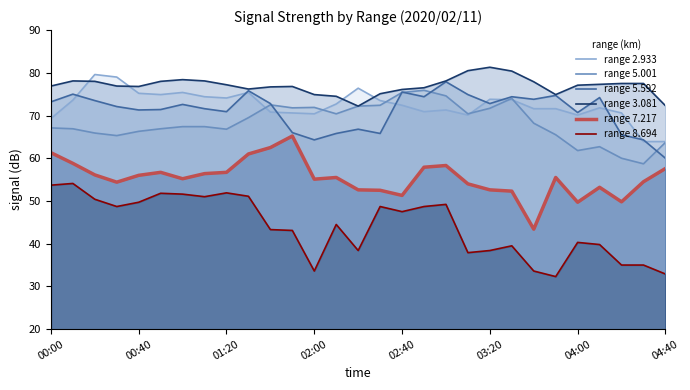

Reading right to left, transcribe all the data shown in this chart.

range 2.933: 63.9	63.9	70.6	71.8	70.1	71.6	71.6	73.7	73.8	70.1	71.3	70.9	72.4	73.5	76.4	72.7	70.4	70.6	70.8	75.4	74.1	74.4	75.4	74.9	75.2	79.0	79.6	73.6	69.3
range 5.001: 63.7	58.7	60.0	62.7	61.8	65.5	68.2	74.0	71.7	70.4	74.6	75.9	75.4	72.4	72.2	70.4	71.9	71.8	72.5	69.5	66.8	67.4	67.4	66.9	66.3	65.3	65.9	66.9	67.1
range 5.592: 60.0	64.3	65.5	74.2	70.7	74.7	73.8	74.4	72.8	74.9	77.9	74.4	75.5	65.8	66.8	65.8	64.3	66.0	72.8	75.8	70.9	71.6	72.6	71.4	71.3	72.1	73.5	75.0	73.2
range 3.081: 72.3	77.5	77.5	77.3	77.1	74.9	77.9	80.4	81.3	80.5	78.1	76.5	76.1	75.1	72.2	74.5	74.9	76.8	76.7	76.2	77.2	78.1	78.4	78.0	76.8	76.9	78.0	78.1	76.9
range 7.217: 57.6	54.5	49.8	53.2	49.7	55.5	43.4	52.3	52.6	54.0	58.3	57.9	51.3	52.5	52.6	55.5	55.1	65.2	62.5	61.0	56.7	56.4	55.2	56.7	56.0	54.4	56.1	58.8	61.3
range 8.694: 32.9	35.0	35.0	39.8	40.3	32.3	33.6	39.5	38.4	37.9	49.2	48.7	47.5	48.7	38.4	44.5	33.6	43.1	43.3	51.1	51.9	51.0	51.6	51.8	49.7	48.7	50.4	54.1	53.7